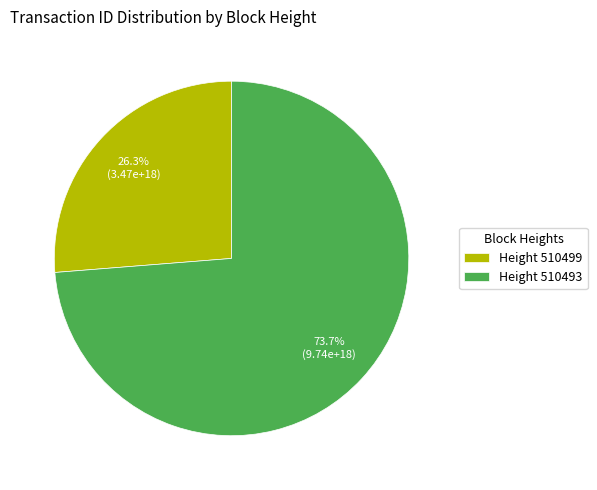

Is the sum of Height 510493 and Height 510499 greater than half?

Yes